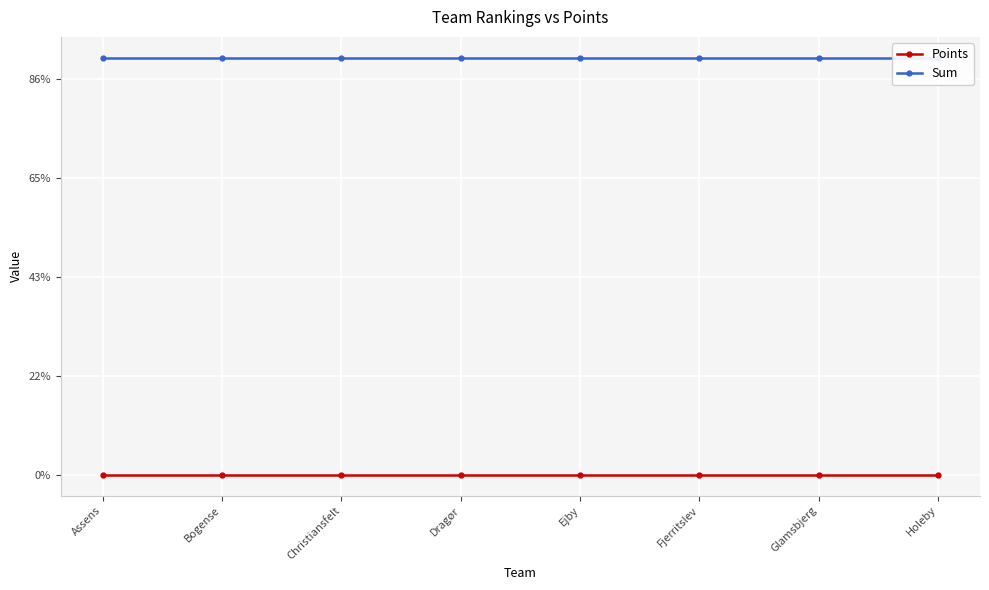

Where is Points nearest to the value 0?

Assens